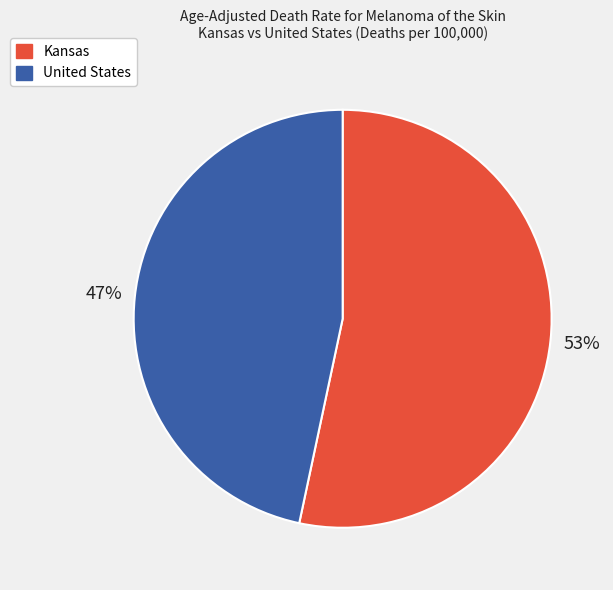

To the nearest percent, what is the combined percentage of United States and Kansas?

100%